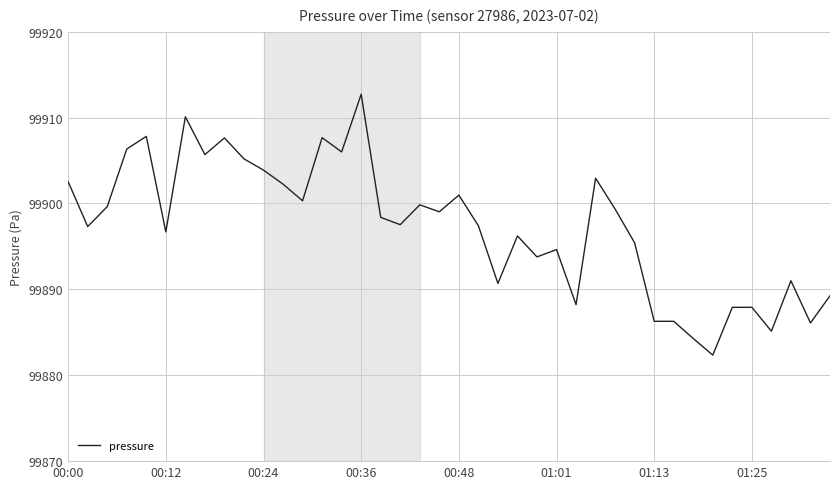

What is the difference between the maximum and minimum values?

30.4